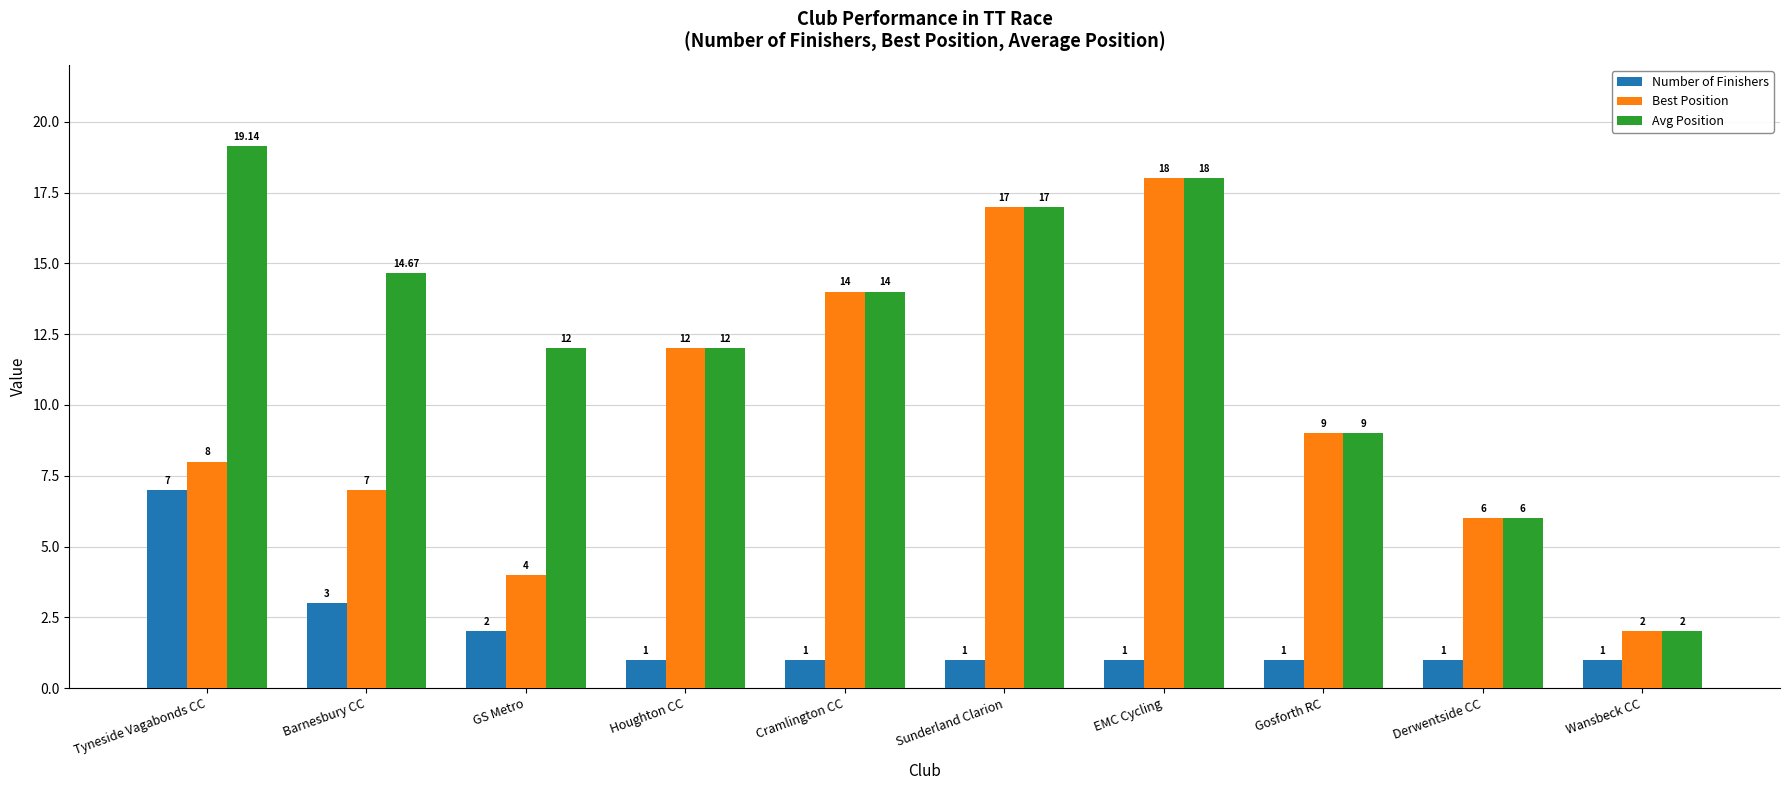

Reading right to left, what are all the values shown in this chart?

Number of Finishers: Wansbeck CC=1.0	Derwentside CC=1.0	Gosforth RC=1.0	EMC Cycling=1.0	Sunderland Clarion=1.0	Cramlington CC=1.0	Houghton CC=1.0	GS Metro=2.0	Barnesbury CC=3.0	Tyneside Vagabonds CC=7.0
Best Position: Wansbeck CC=2.0	Derwentside CC=6.0	Gosforth RC=9.0	EMC Cycling=18.0	Sunderland Clarion=17.0	Cramlington CC=14.0	Houghton CC=12.0	GS Metro=4.0	Barnesbury CC=7.0	Tyneside Vagabonds CC=8.0
Avg Position: Wansbeck CC=2.0	Derwentside CC=6.0	Gosforth RC=9.0	EMC Cycling=18.0	Sunderland Clarion=17.0	Cramlington CC=14.0	Houghton CC=12.0	GS Metro=12.0	Barnesbury CC=14.7	Tyneside Vagabonds CC=19.1